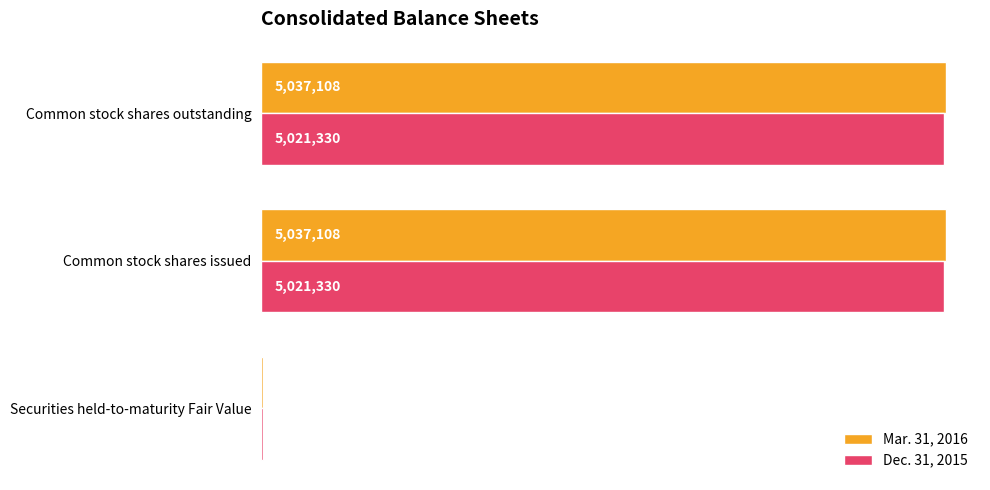

What are all the series names shown in the legend?

Mar. 31, 2016, Dec. 31, 2015